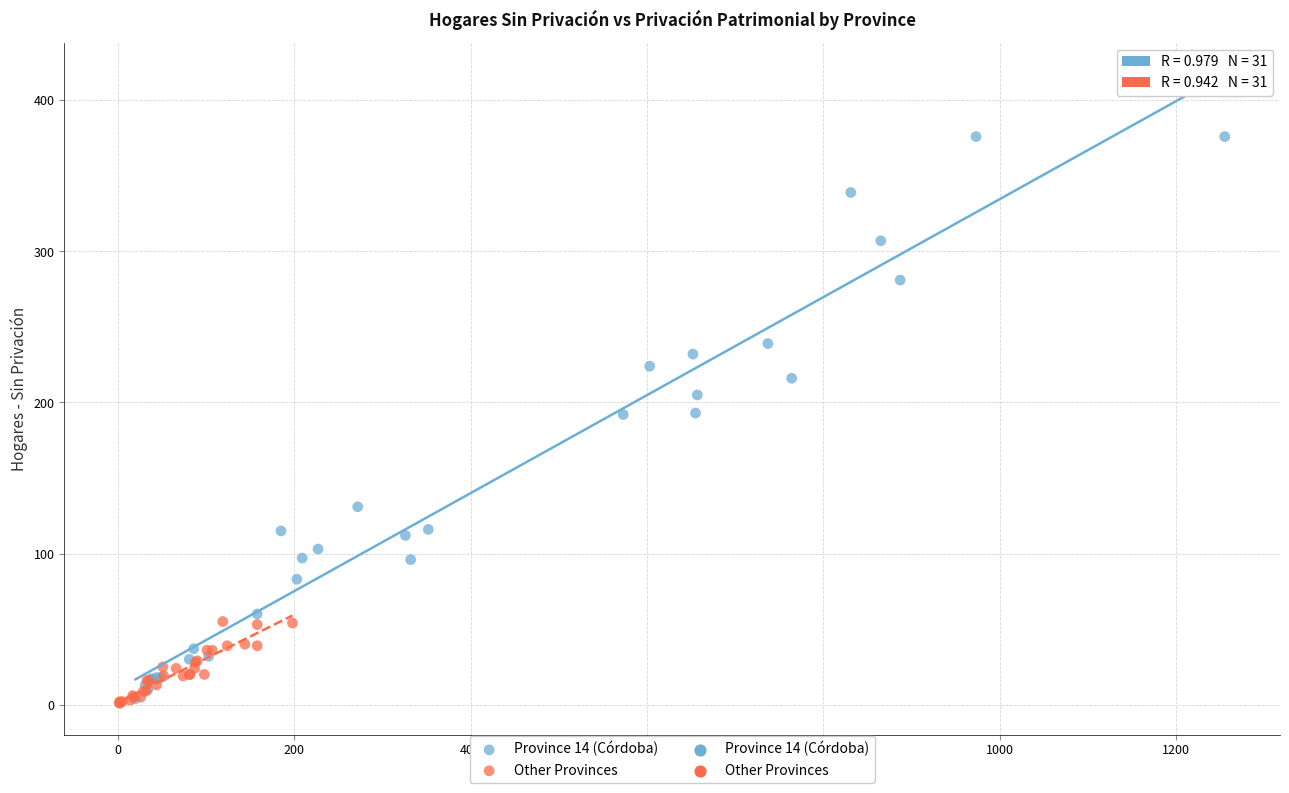

Which series reaches the maximum Y coordinate?

Province 14 (Córdoba)